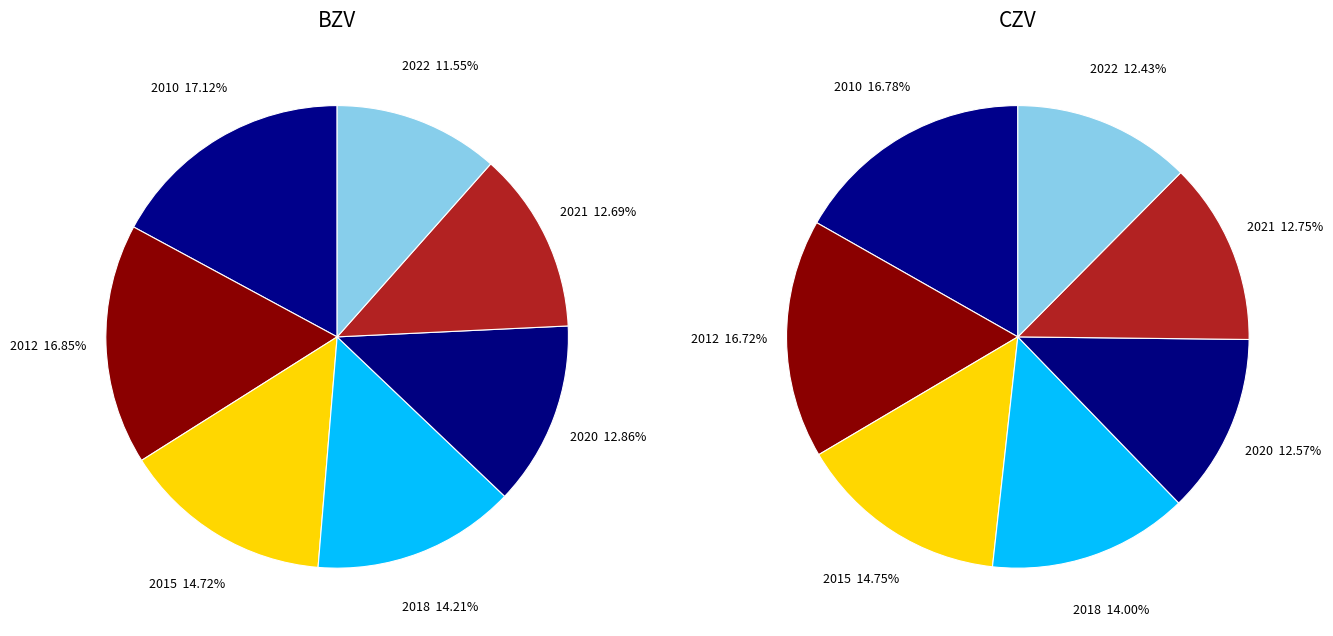

To the nearest percent, what is the difference between the largest and smallest slice percentages?

6%